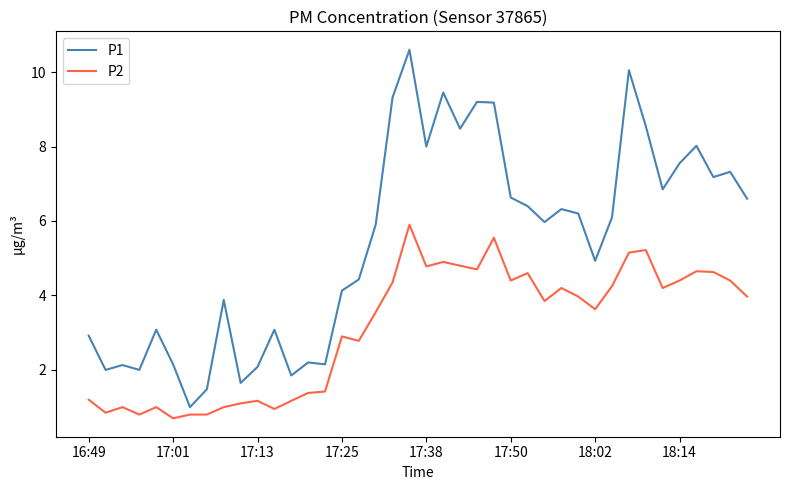

True or false: P2 and P1 cross at least once.

False